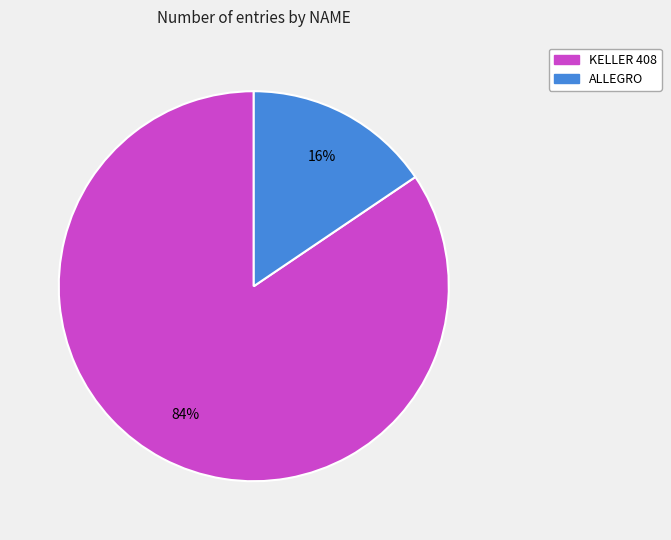

Rank the categories by value from highest to lowest.

KELLER 408, ALLEGRO